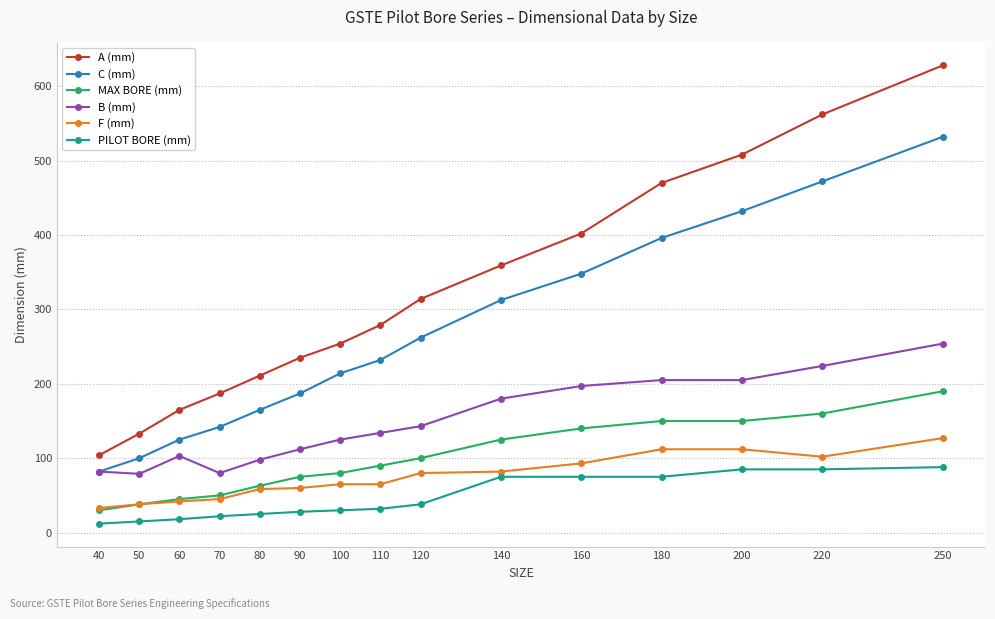

What is the average value of the B (mm) series?

148.1